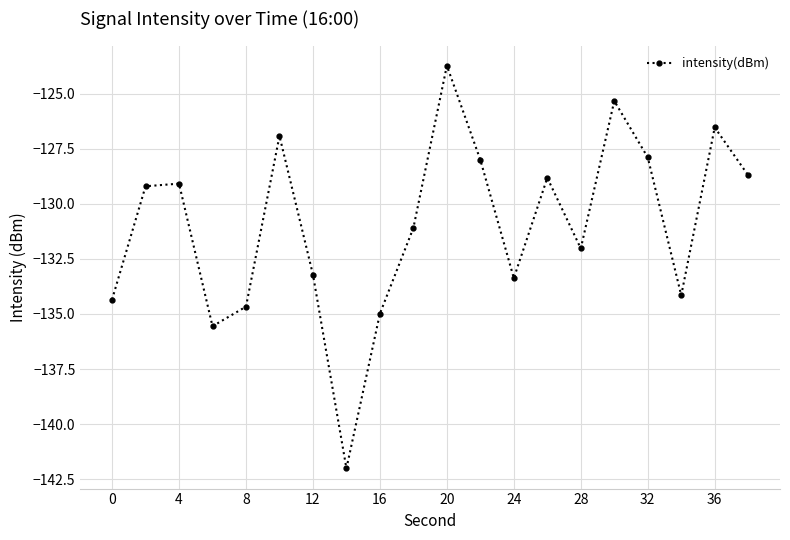

What is the average value?

-131.0